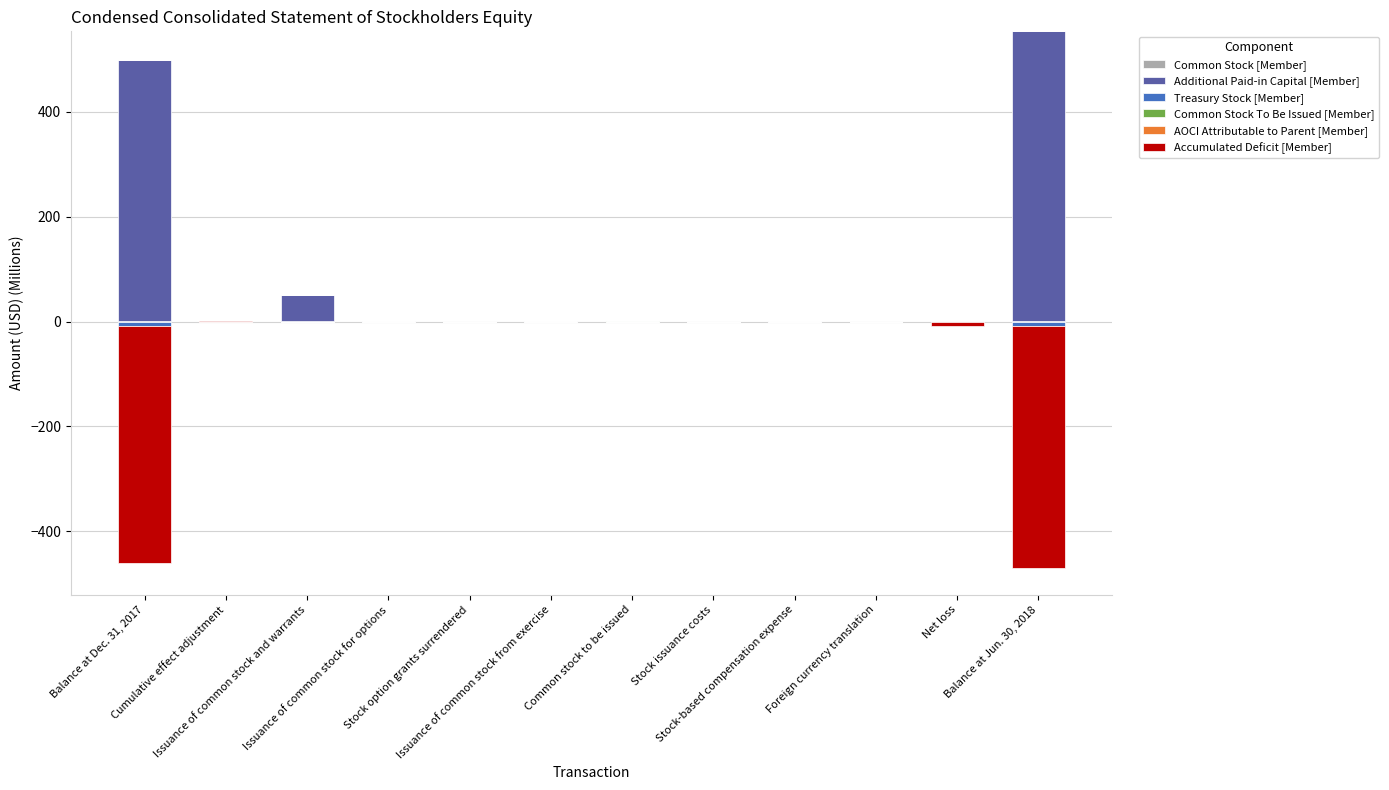

Which label corresponds to the smallest value in the chart?

Cumulative effect adjustment